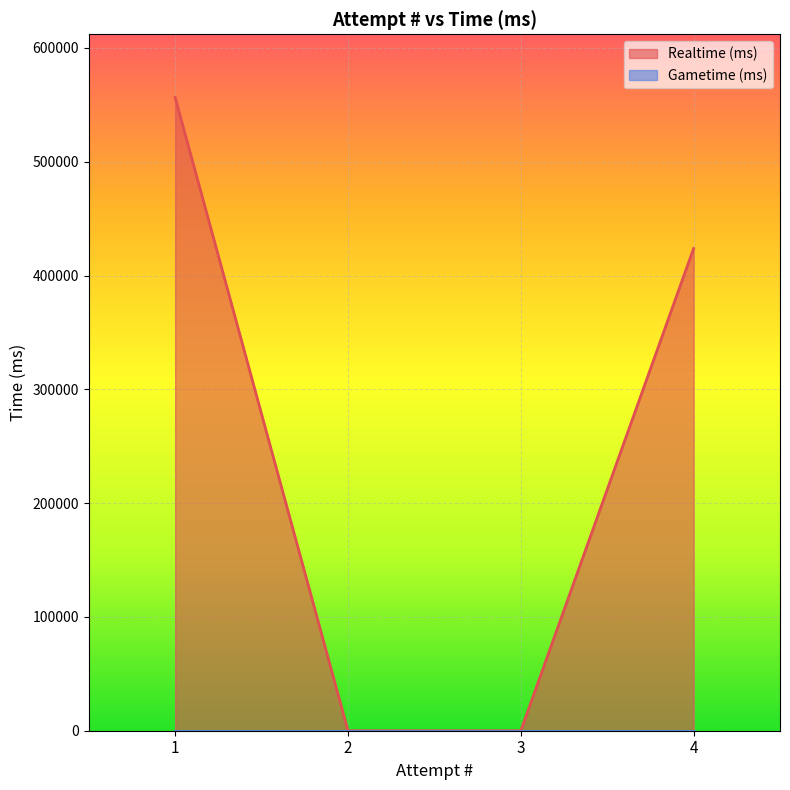

What is the difference between the maximum and minimum values?

556386